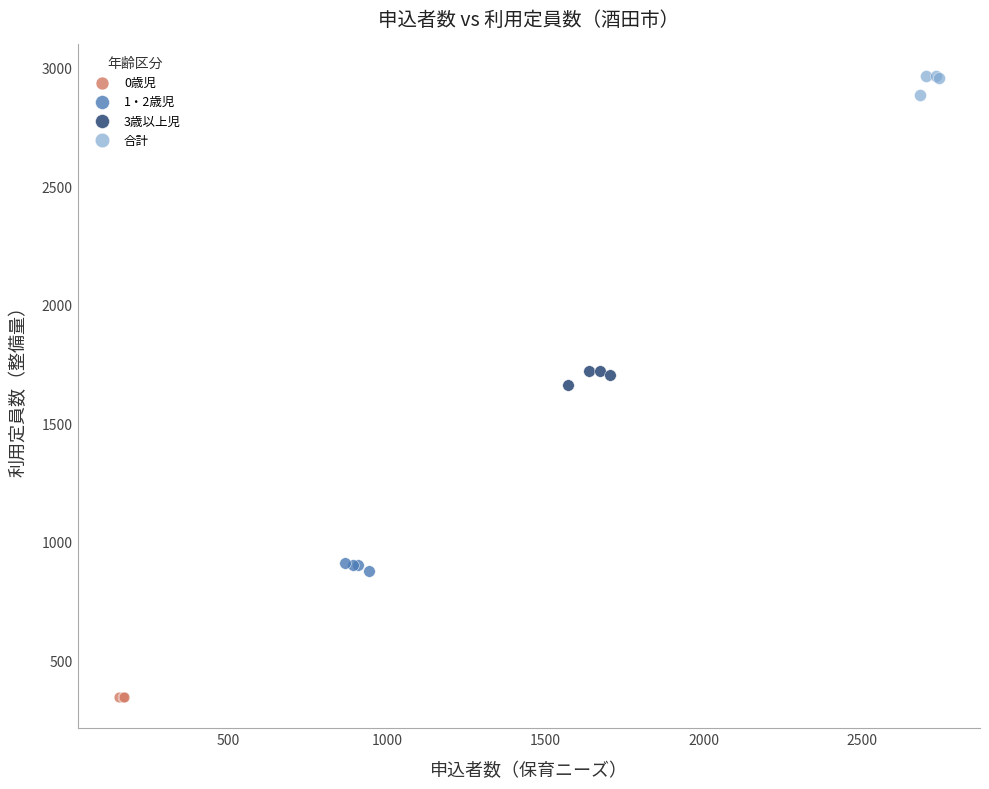

What are all the series names shown in the legend?

0歳児, 1・2歳児, 3歳以上児, 合計